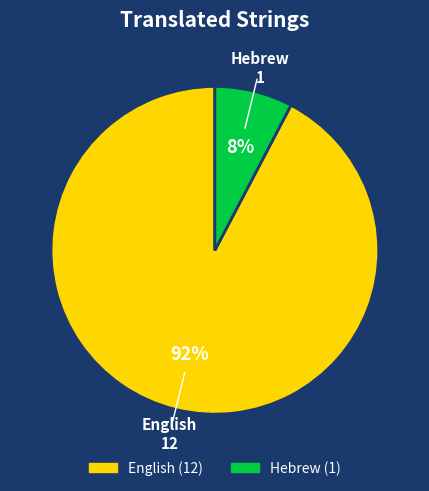

What is the smallest slice in the pie chart?

Hebrew